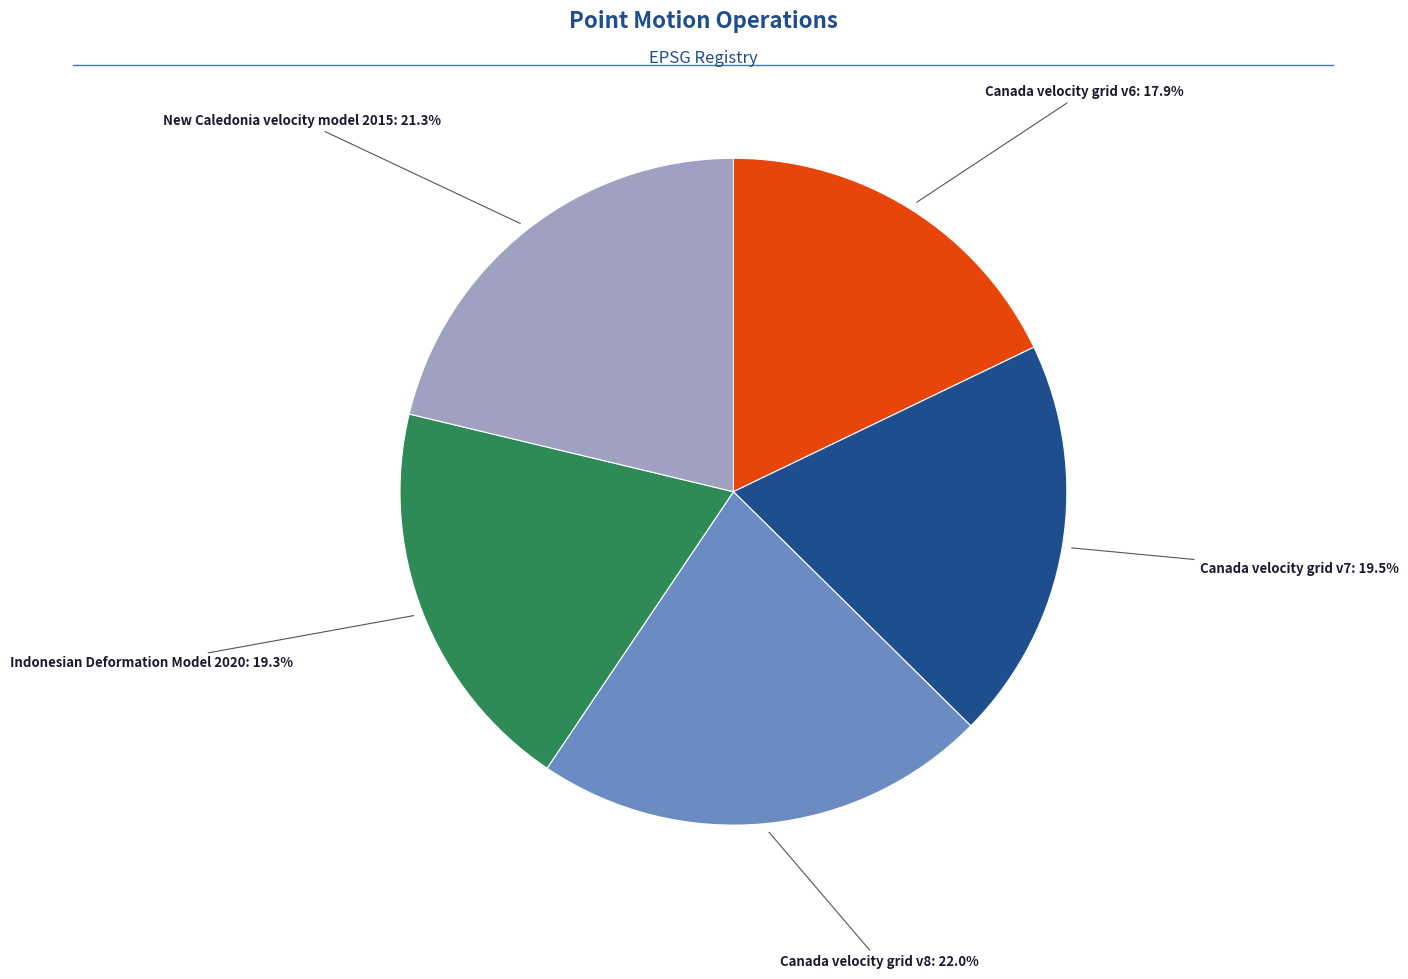

Count the number of slices in the pie.

5